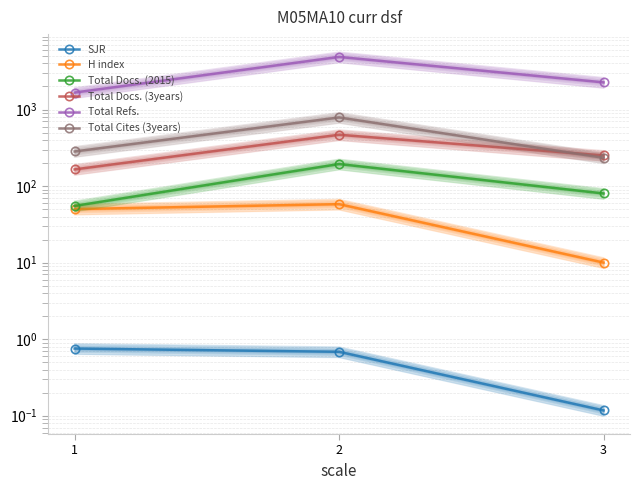

At which category does the chart reach its peak across all series?

2